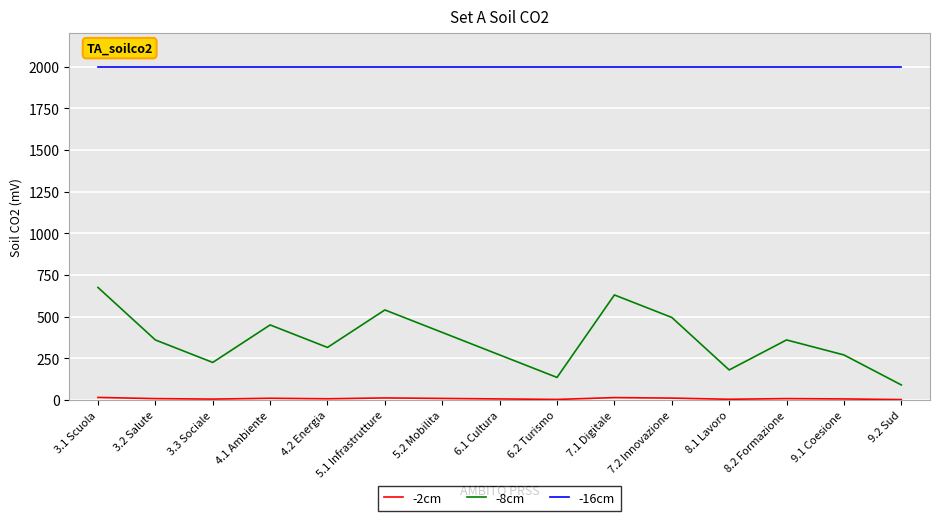

Which series has the largest range (max minus min)?

-8cm